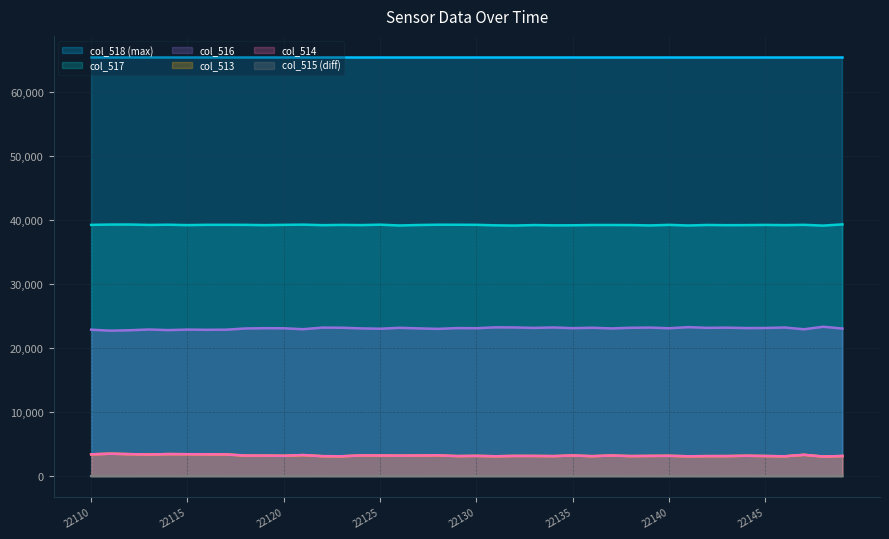

At which category does the chart reach its peak across all series?

22149